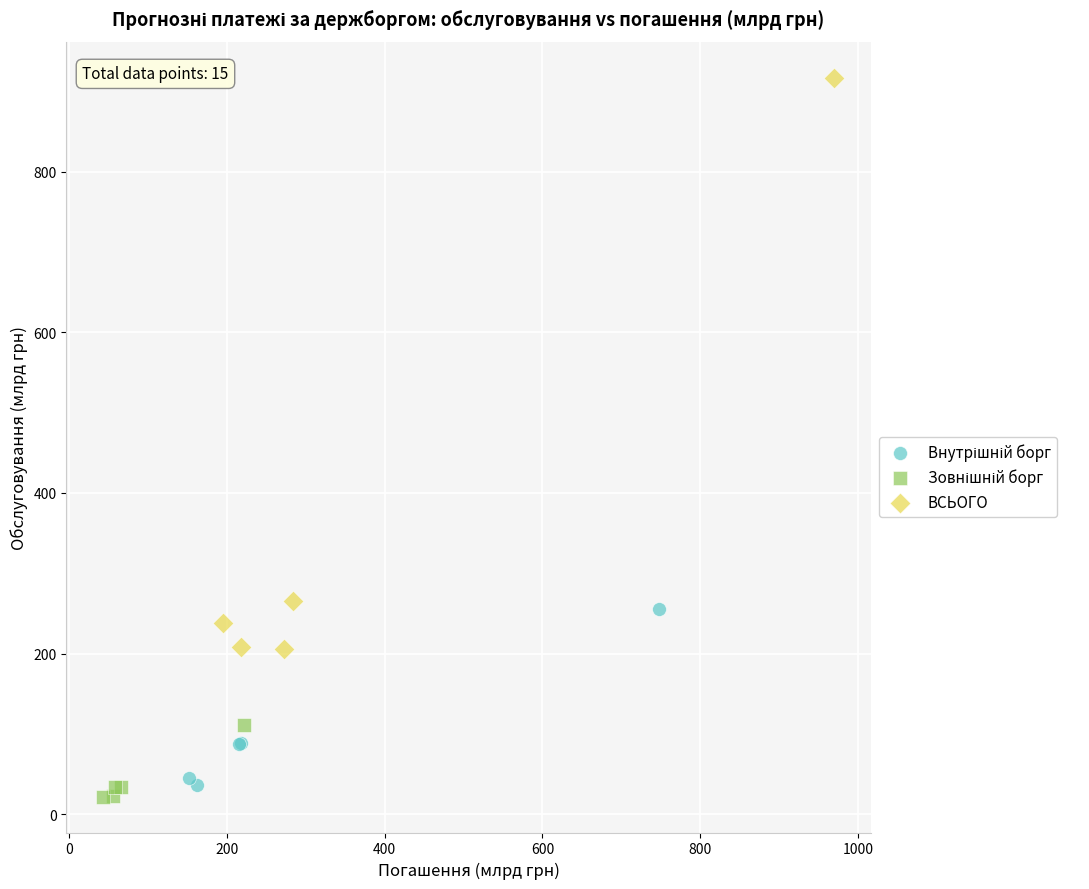

Which series reaches the maximum Y coordinate?

ВСЬОГО